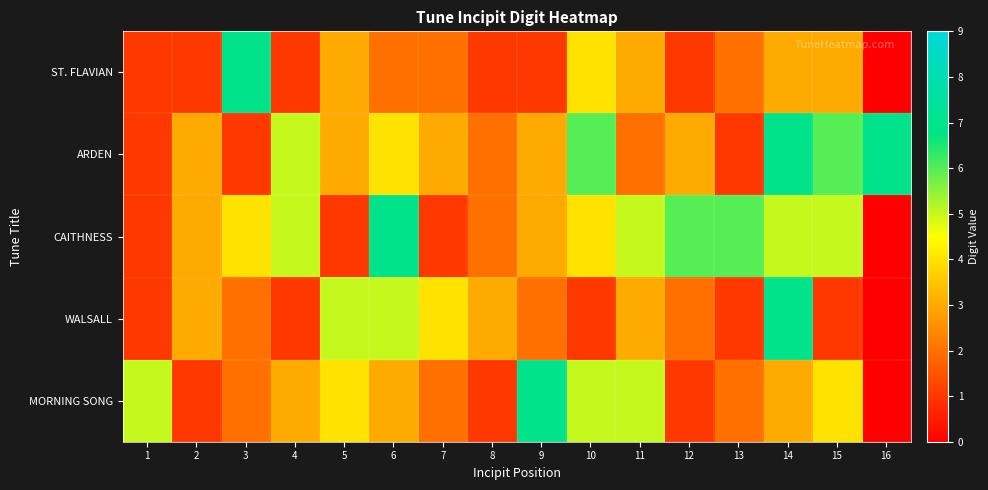

Between 6 and 15, which series saw the biggest shift?

WALSALL